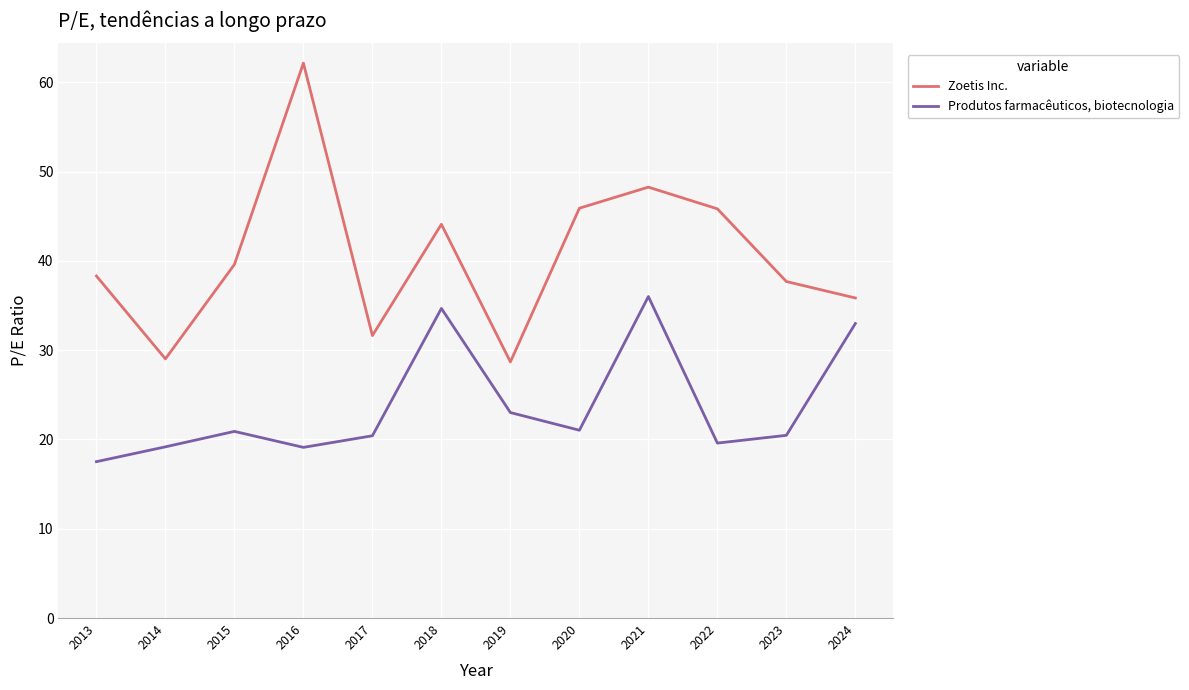

At how many categories does at least one series exceed 27?

12